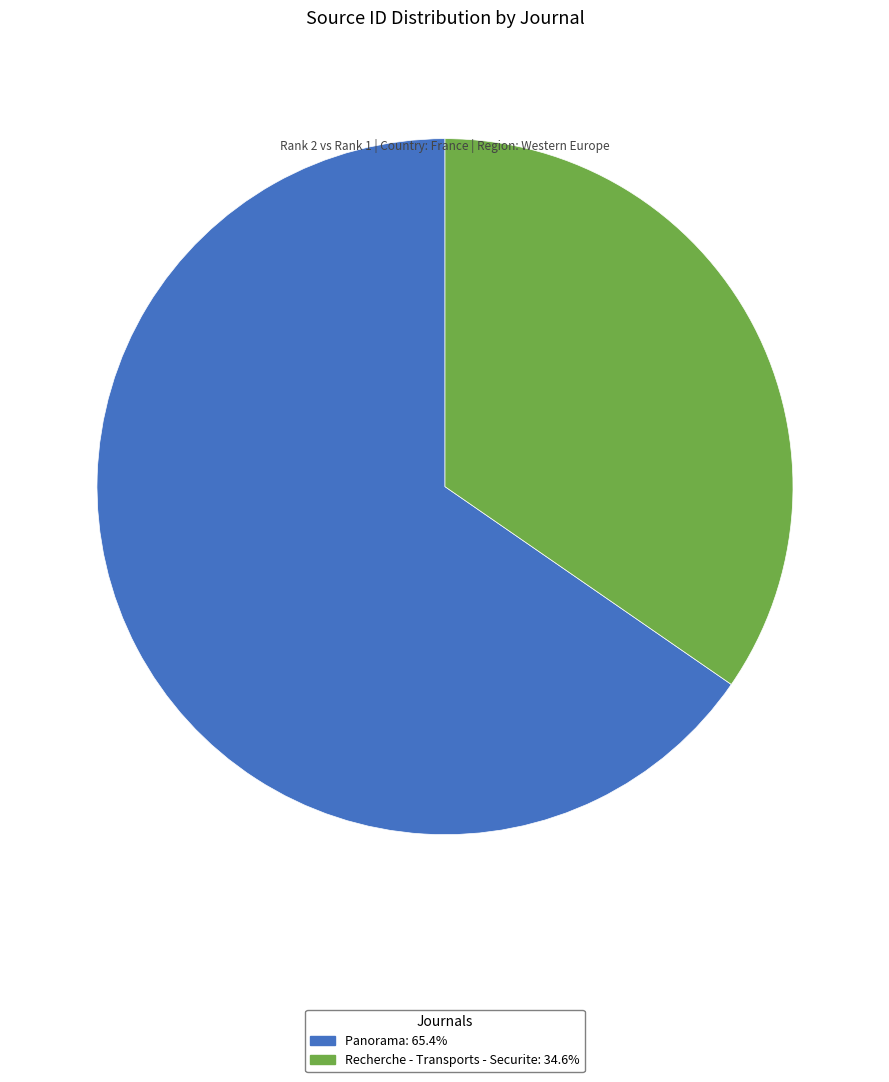

Which slice is the largest?

Panorama